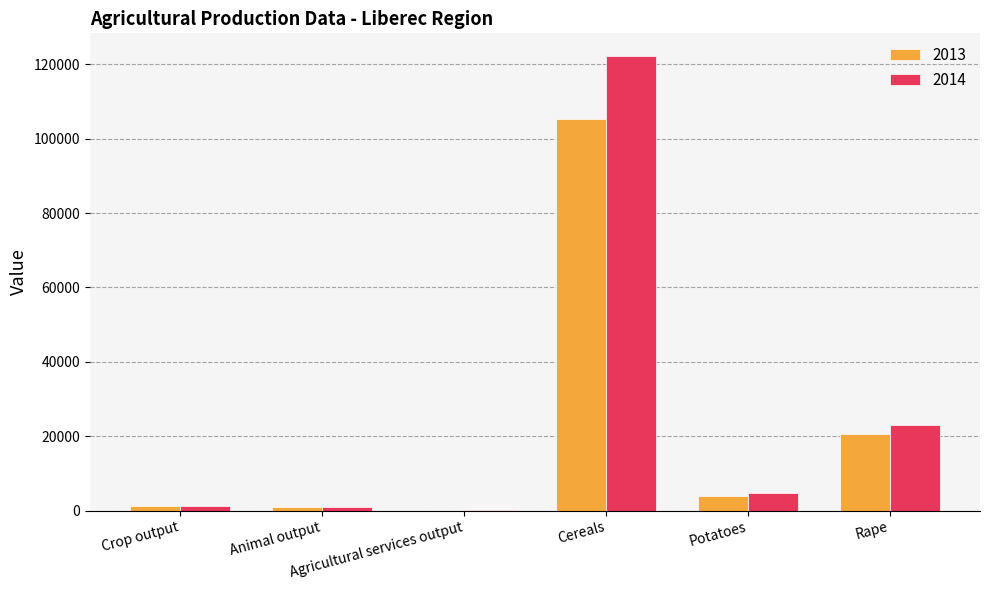

What is the spread (max minus min) of values at Potatoes?

667.3